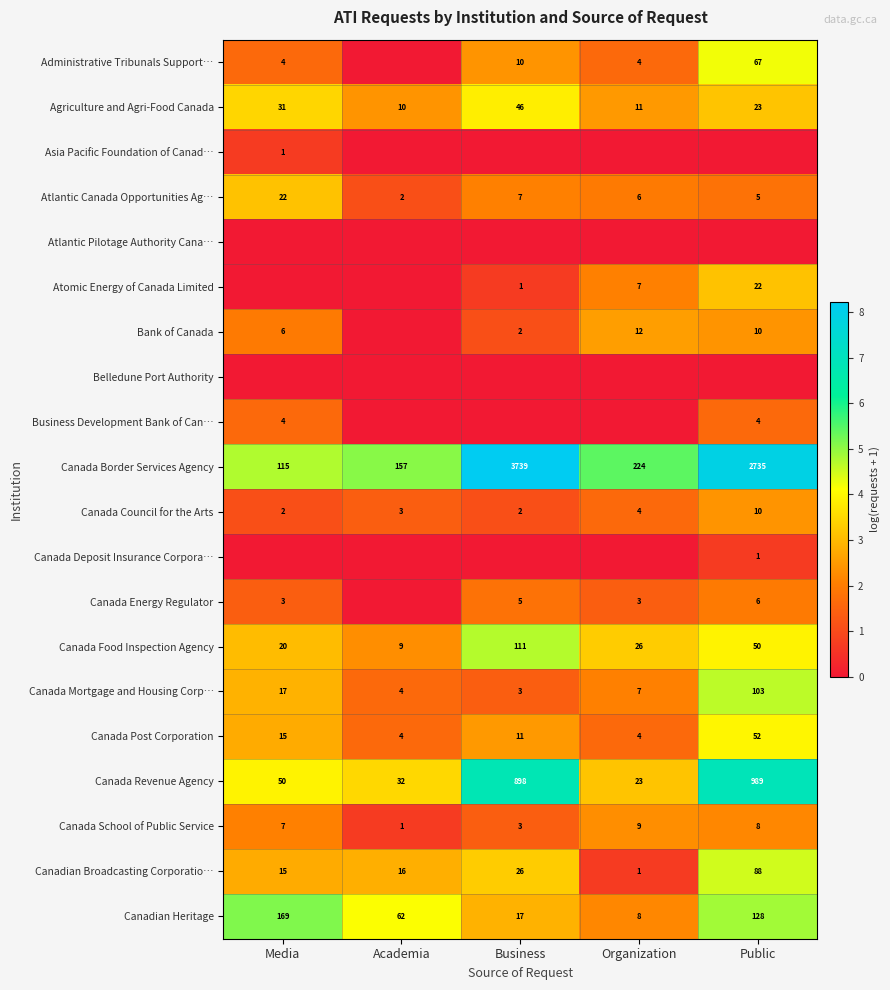

At which category is the sum across all series the highest?

Public